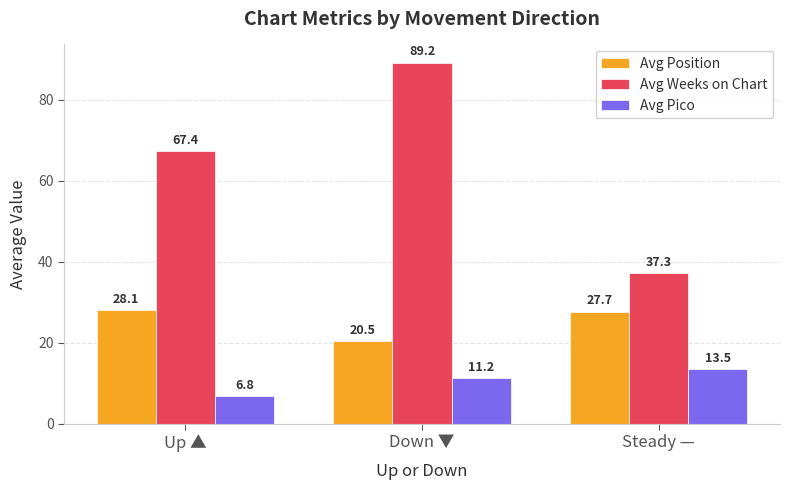

Which category has the highest value in the Avg Weeks on Chart series?

Down ▼